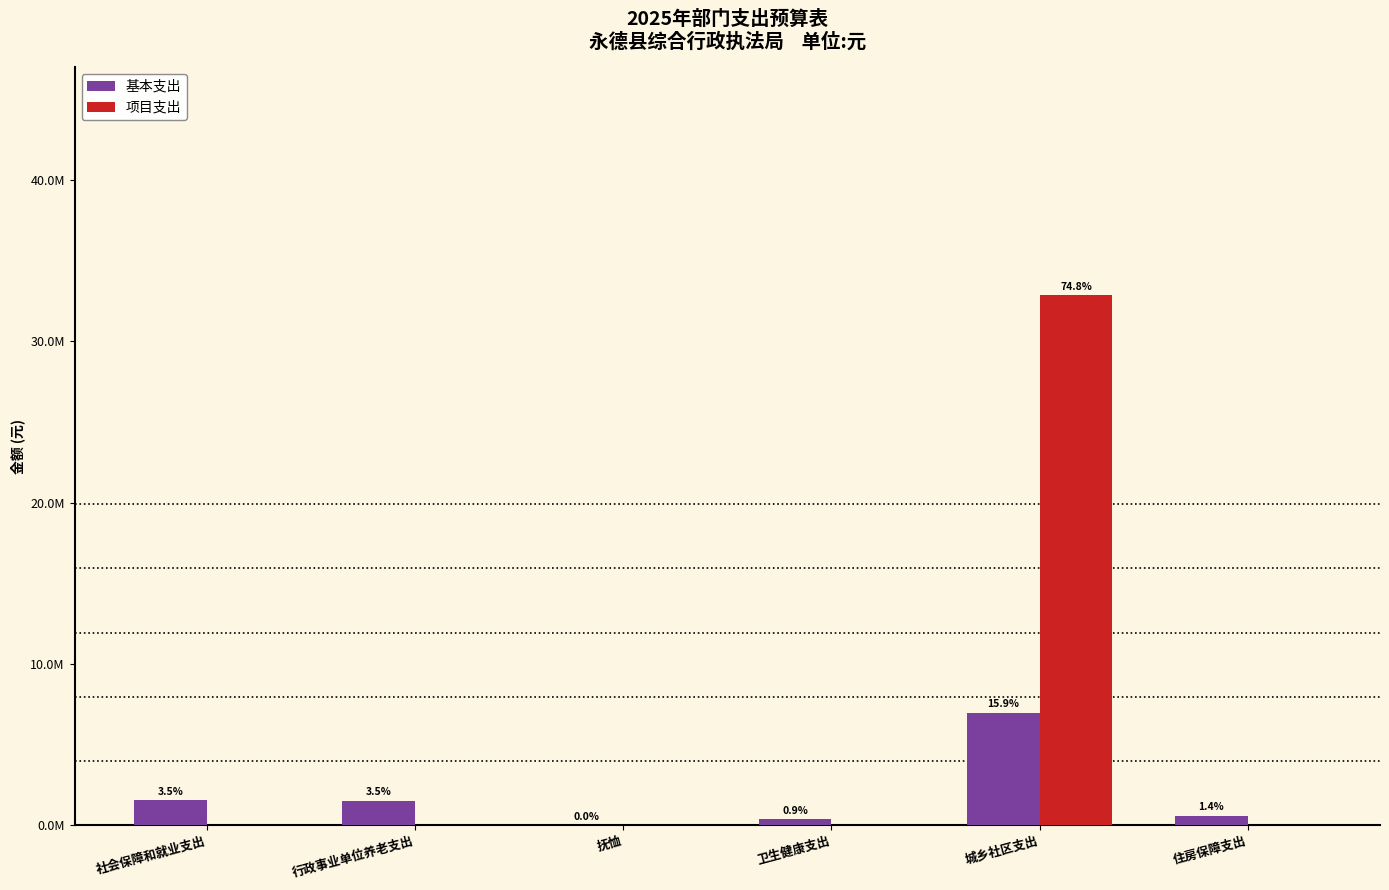

Between 城乡社区支出 and 卫生健康支出, which is larger?

城乡社区支出